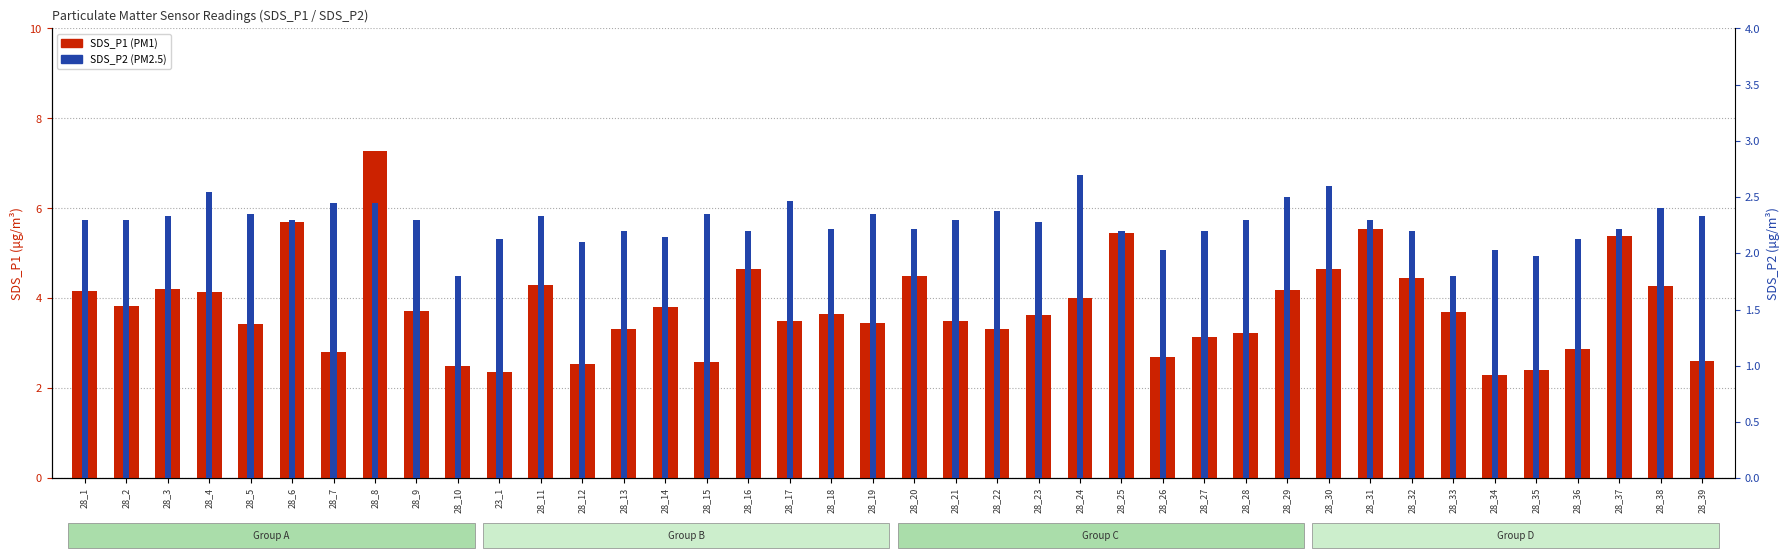

Rank the series by their maximum value, from highest to lowest.

SDS_P1, SDS_P2